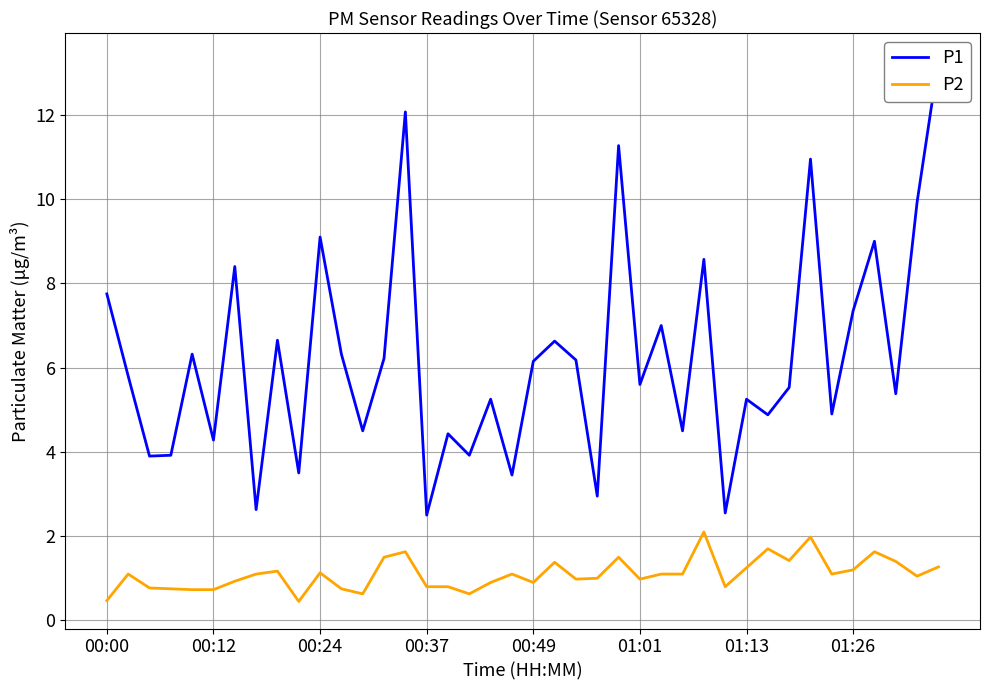

Where does the P1 series first go above 5?

00:00